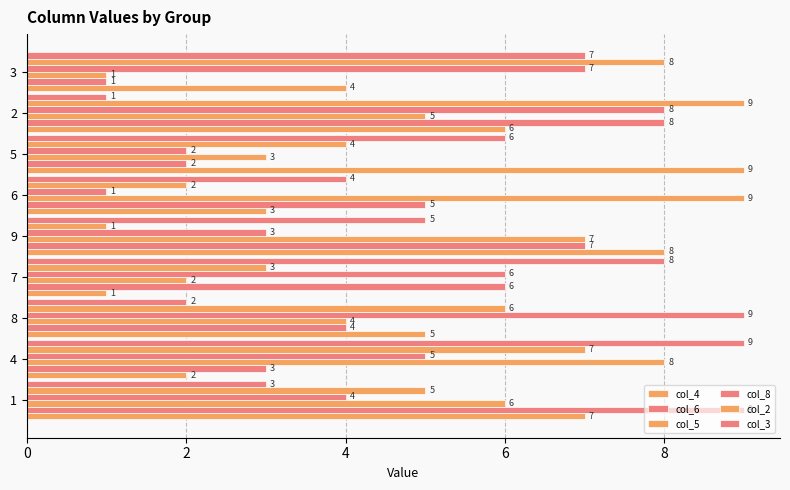

Which series has the largest total across all categories?

col_4